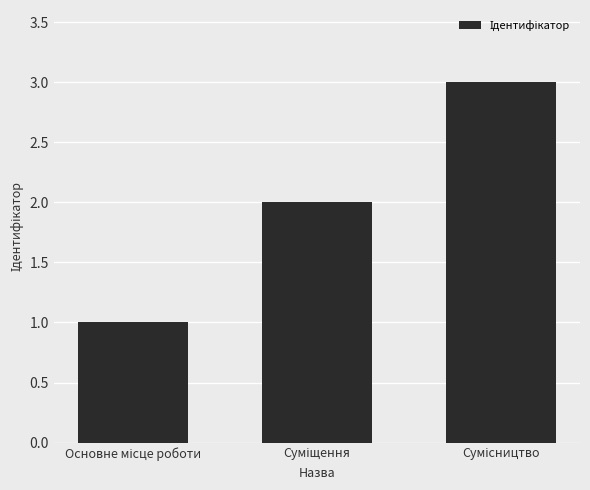

What is the sum of all values?

6